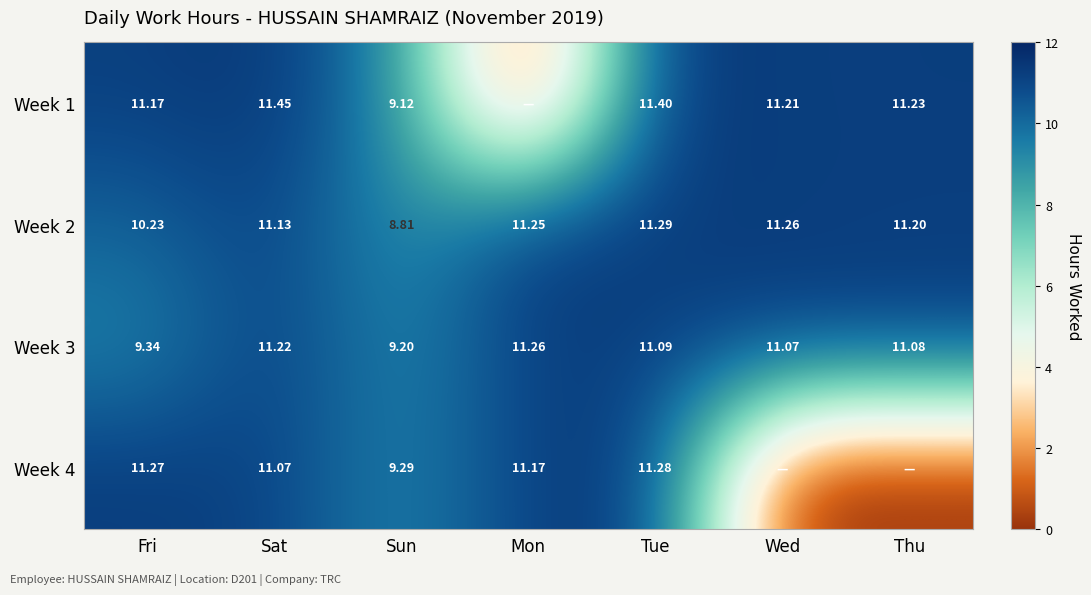

Is the value of Week 3 at Sat greater than the value of Week 2 at Sat?

Yes